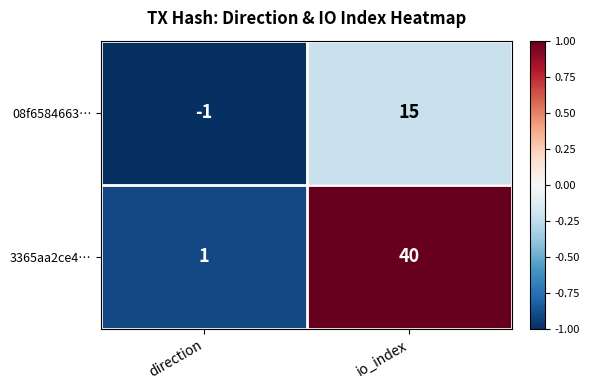

Rank the series at direction from highest to lowest value.

3365aa2ce4…, 08f6584663…